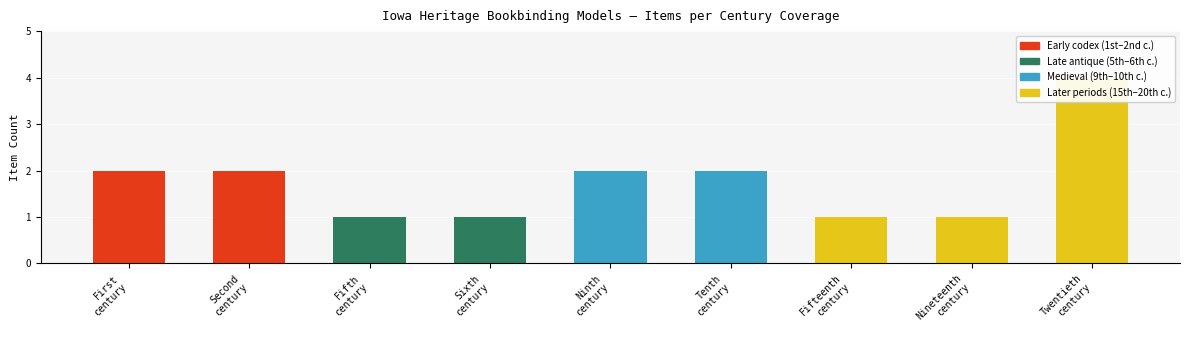

Reading left to right, extract all data points from this chart.

2	2	1	1	2	2	1	1	4